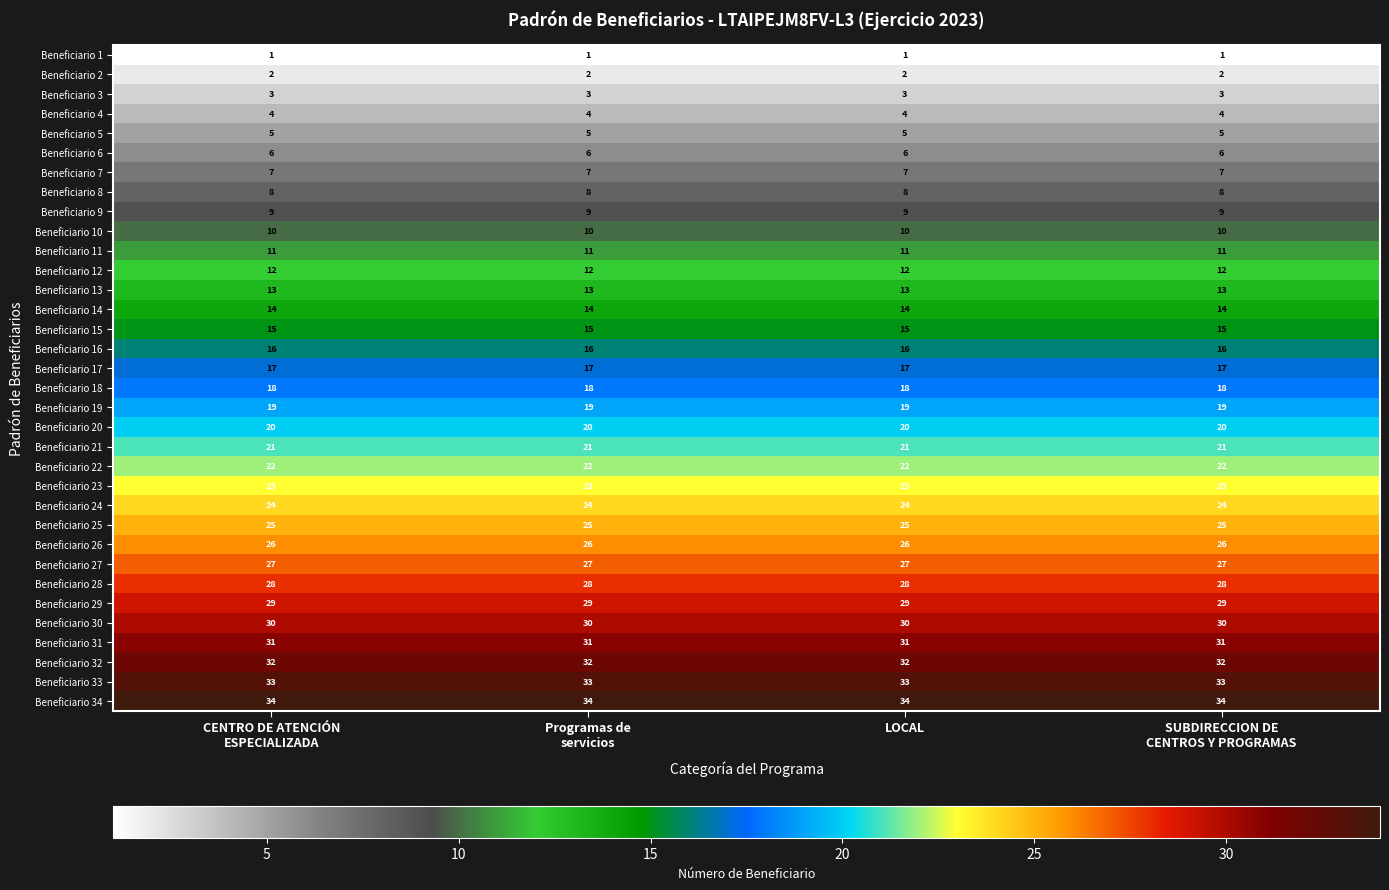

Rank the series by their maximum value, from lowest to highest.

Beneficiario 1, Beneficiario 2, Beneficiario 3, Beneficiario 4, Beneficiario 5, Beneficiario 6, Beneficiario 7, Beneficiario 8, Beneficiario 9, Beneficiario 10, Beneficiario 11, Beneficiario 12, Beneficiario 13, Beneficiario 14, Beneficiario 15, Beneficiario 16, Beneficiario 17, Beneficiario 18, Beneficiario 19, Beneficiario 20, Beneficiario 21, Beneficiario 22, Beneficiario 23, Beneficiario 24, Beneficiario 25, Beneficiario 26, Beneficiario 27, Beneficiario 28, Beneficiario 29, Beneficiario 30, Beneficiario 31, Beneficiario 32, Beneficiario 33, Beneficiario 34